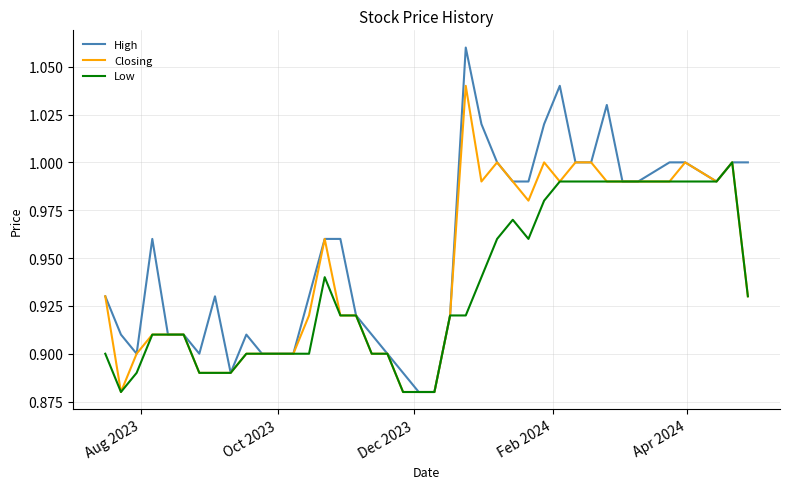

Which series has the largest total across all categories?

High